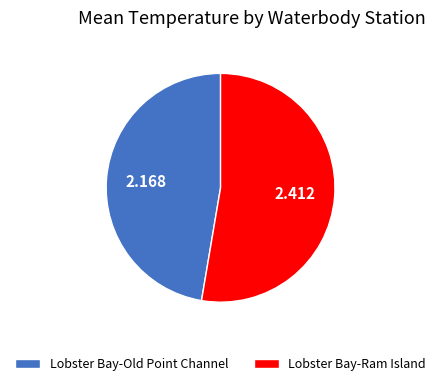

How many segments does this pie chart have?

2